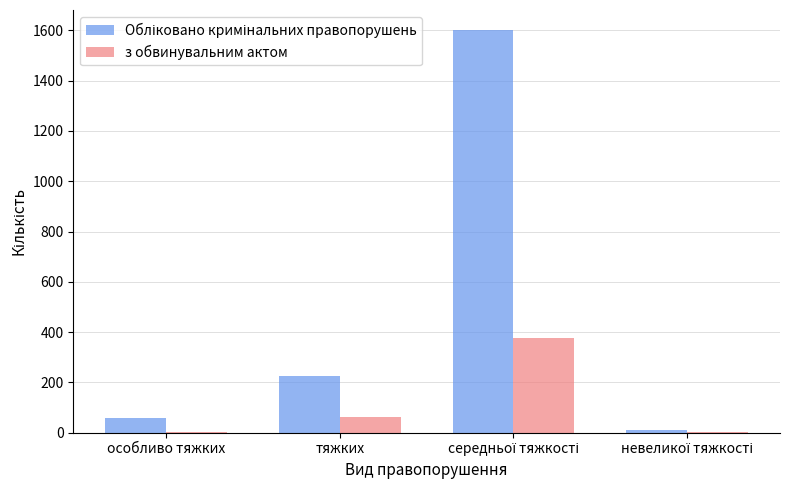

What is the total value across all series at тяжких?

291